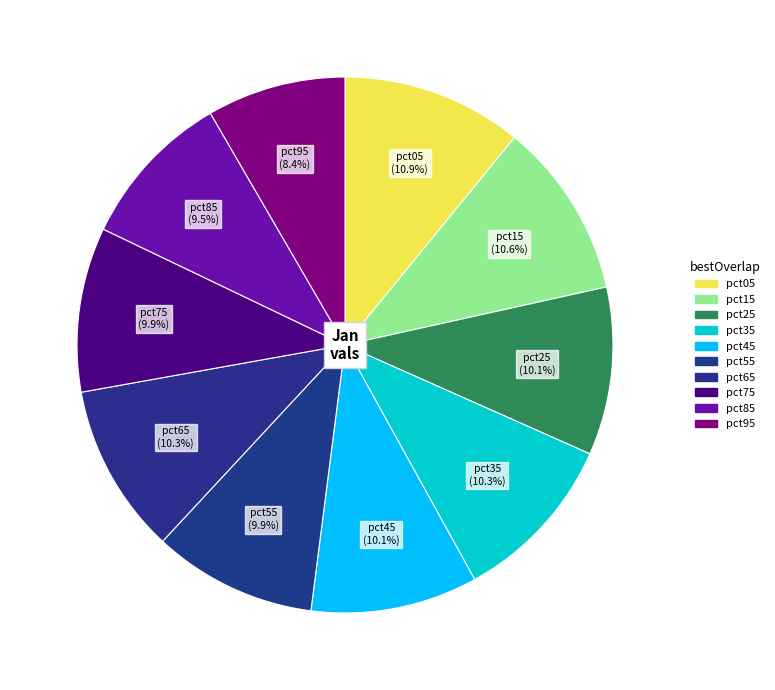

True or false: pct15 accounts for 11% of the total.

True